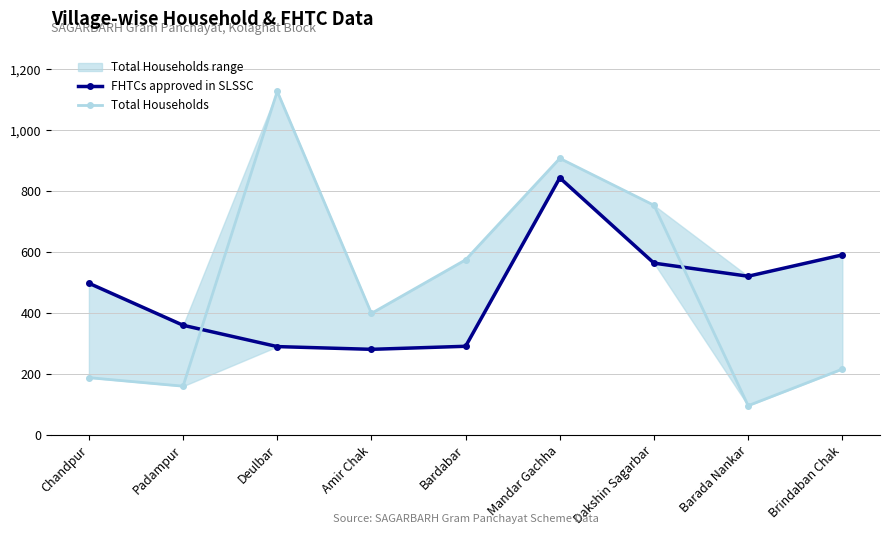

True or false: FHTCs approved in SLSSC has a value of 197 at Dakshin Sagarbar.

False